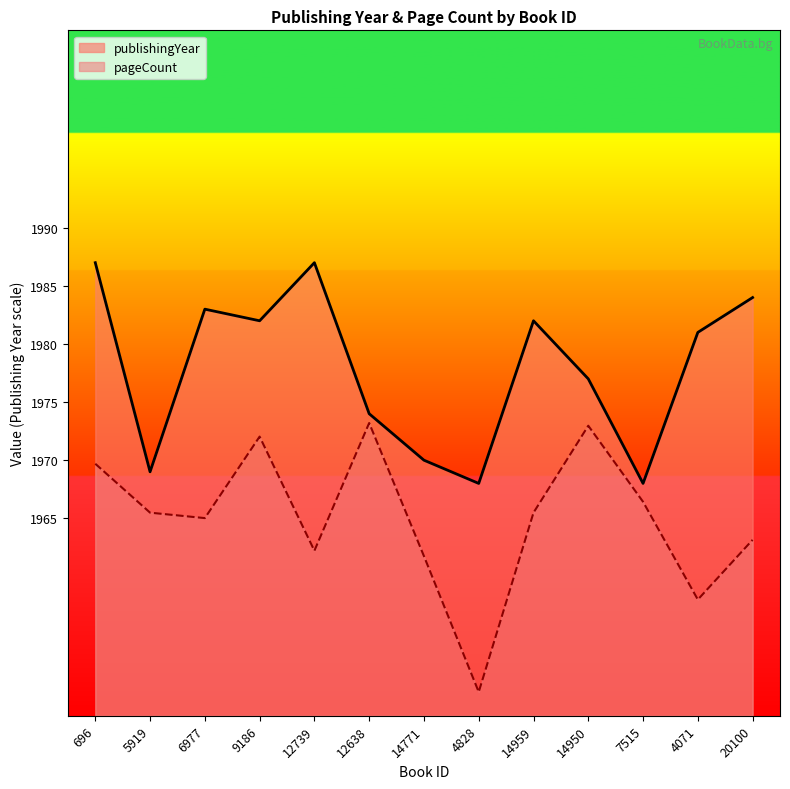

True or false: publishingYear has a value of 3154.5 at 4828.

False